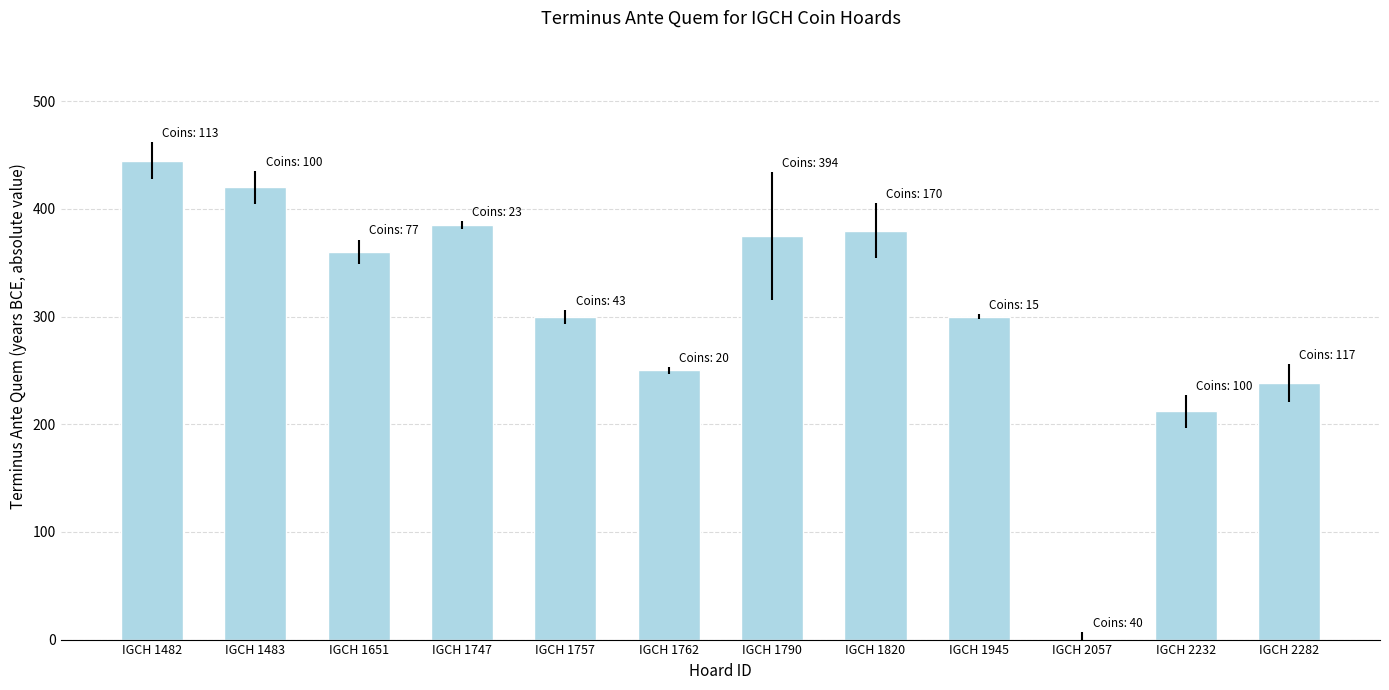

What is the maximum value shown in the chart?

445